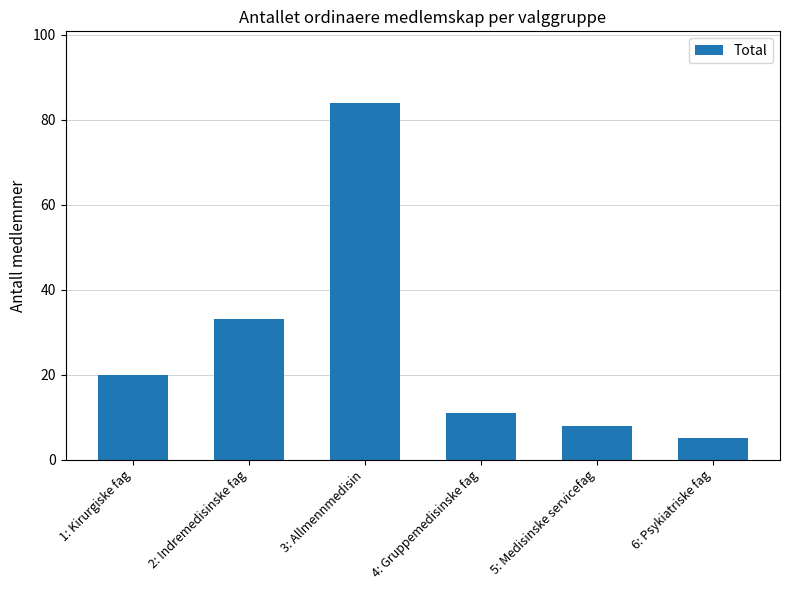

The chart shows a value of 51 at 3: Allmennmedisin. True or false?

False